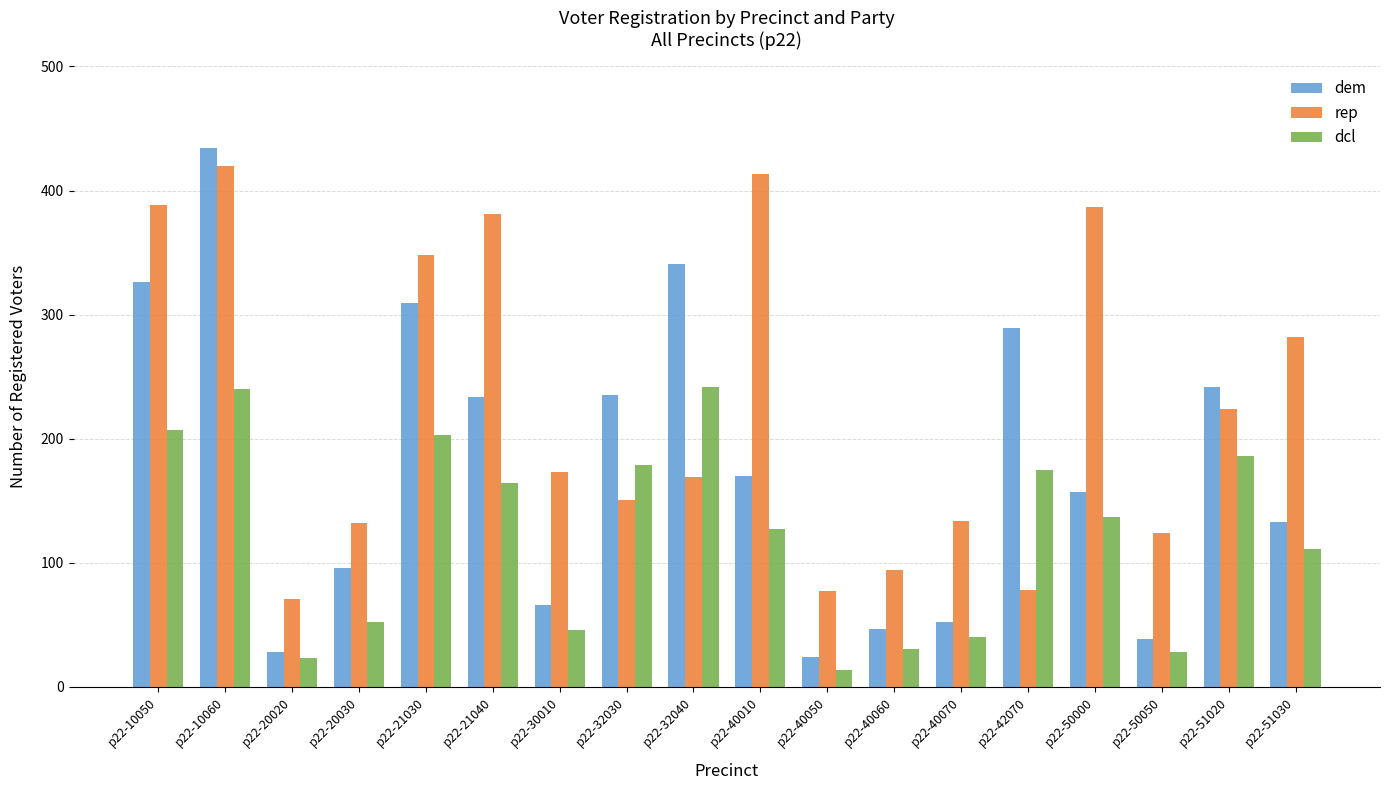

How many categories are shown in the chart?

18